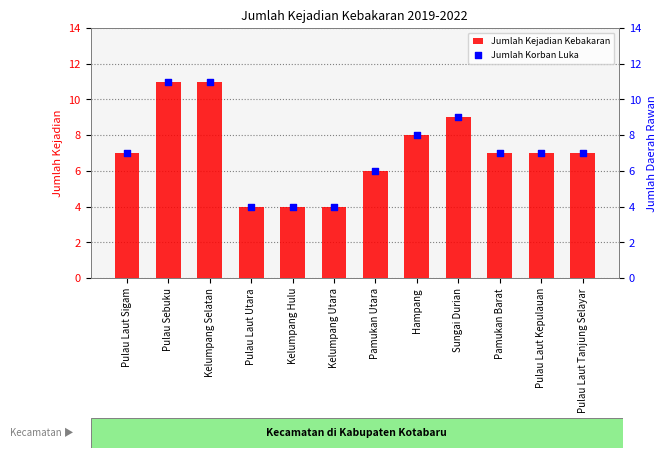

Is the value of Jumlah Korban Luka at Pulau Laut Kepulauan greater than the value of Jumlah Kejadian Kebakaran at Sungai Durian?

No